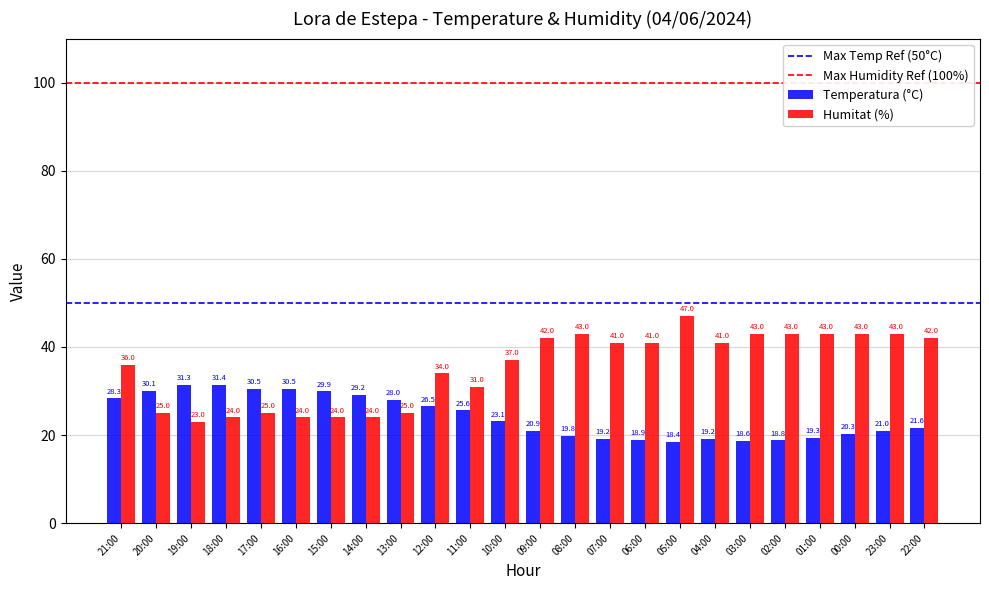

Which category has the highest value across all series?

05:00